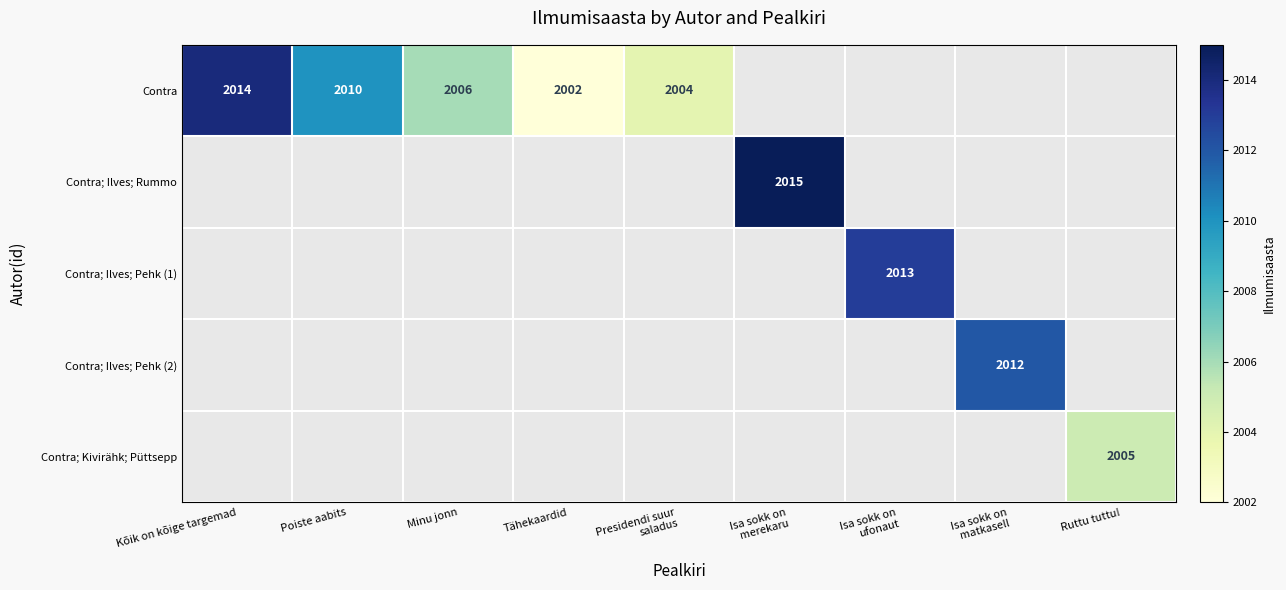

Between Ruttu tuttu! and Isa sokk on
merekaru, which is larger?

Isa sokk on
merekaru